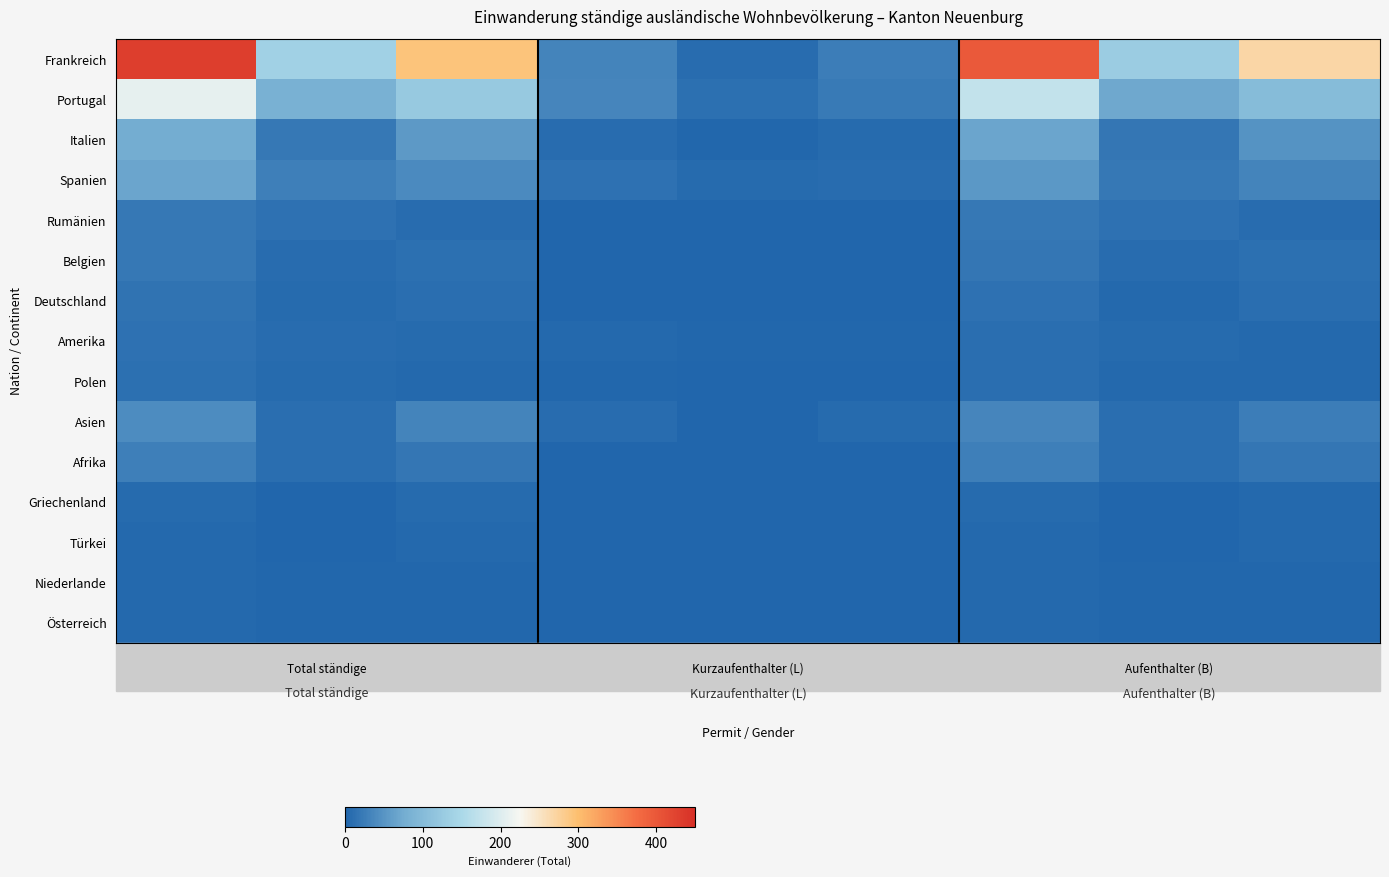

What is the total value across all series at Männer?

616